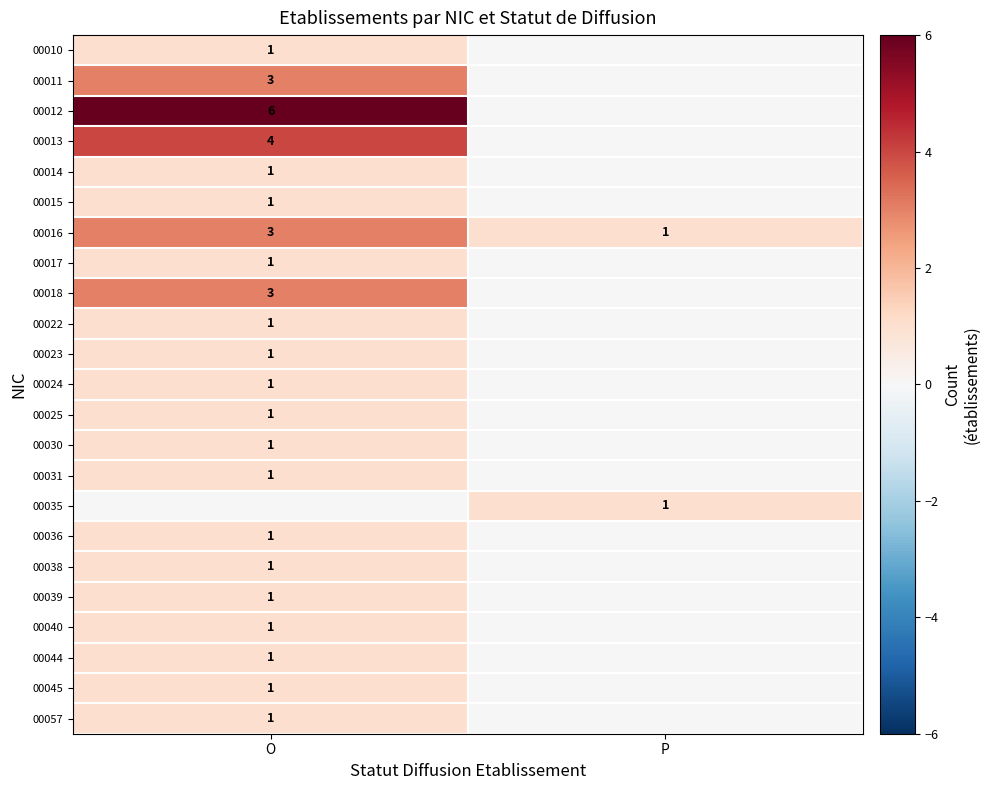

What is the greatest value displayed?

6